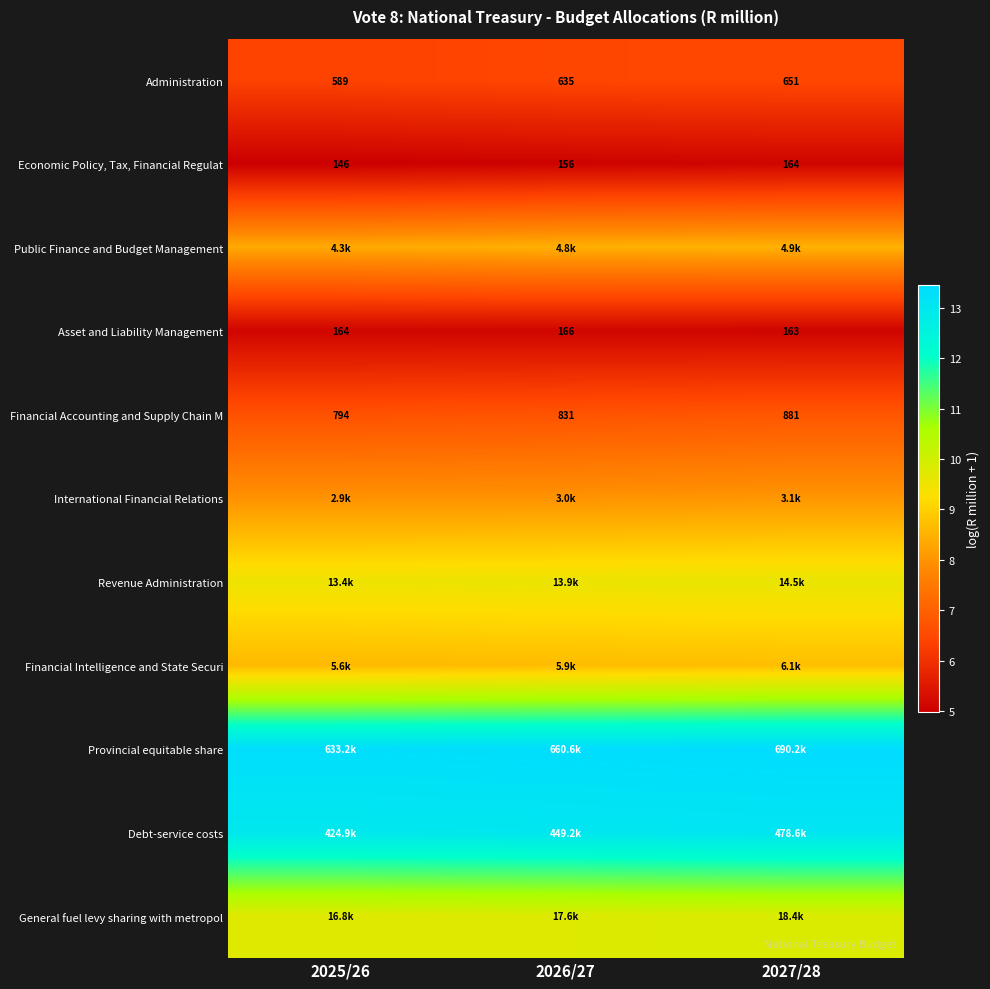

How many series are shown in this chart?

11